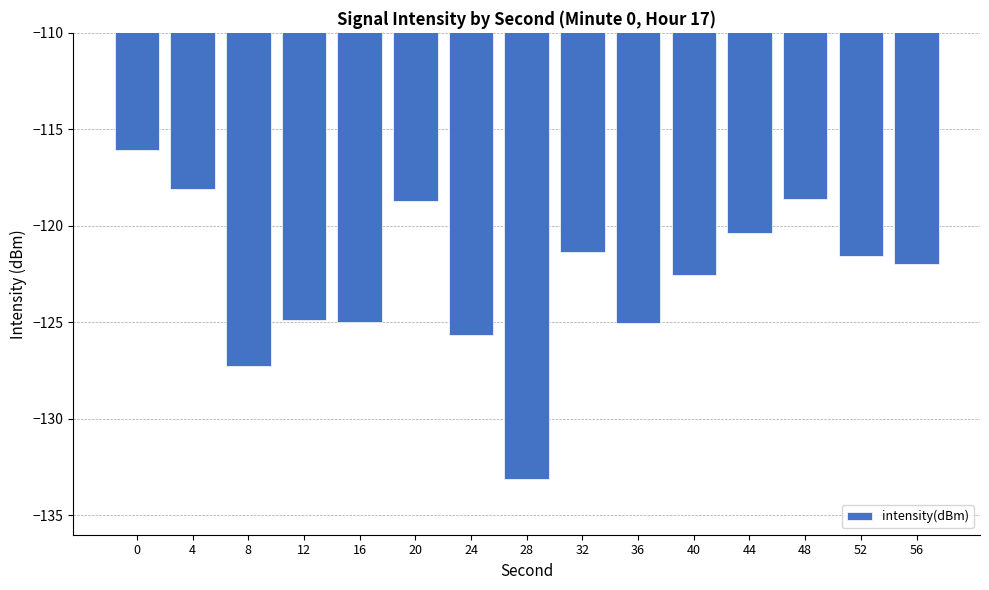

What value does the data have at 4?

-118.1